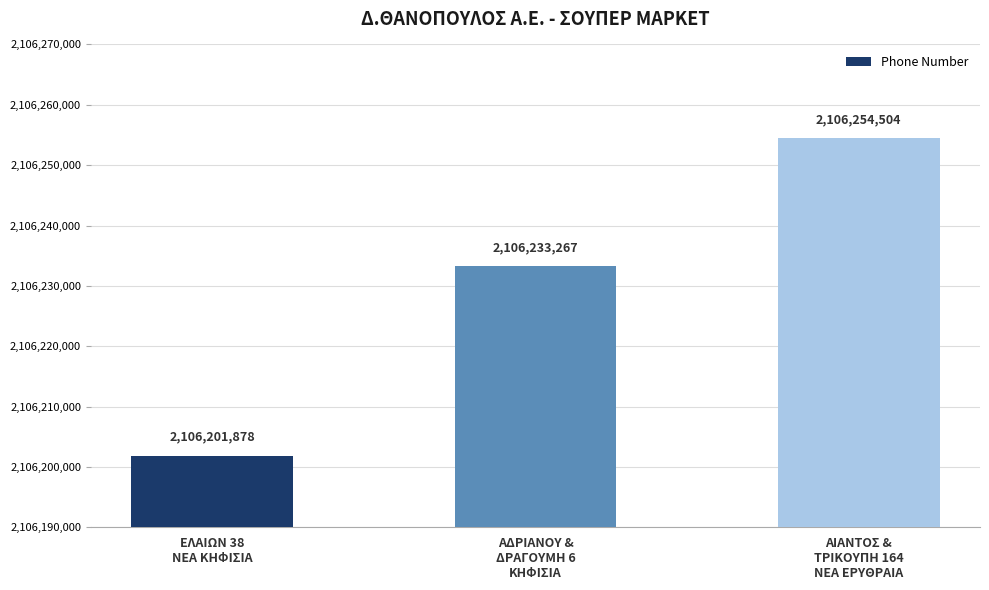

What is the maximum value shown in the chart?

2106254504